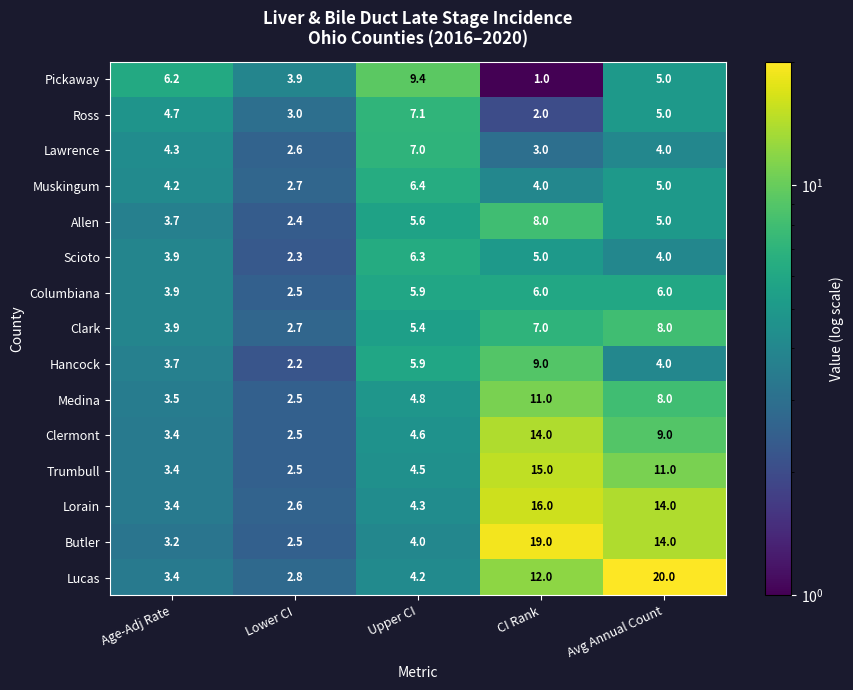

What is the sum of the Lorain values at Upper CI and Age-Adj Rate?

7.7